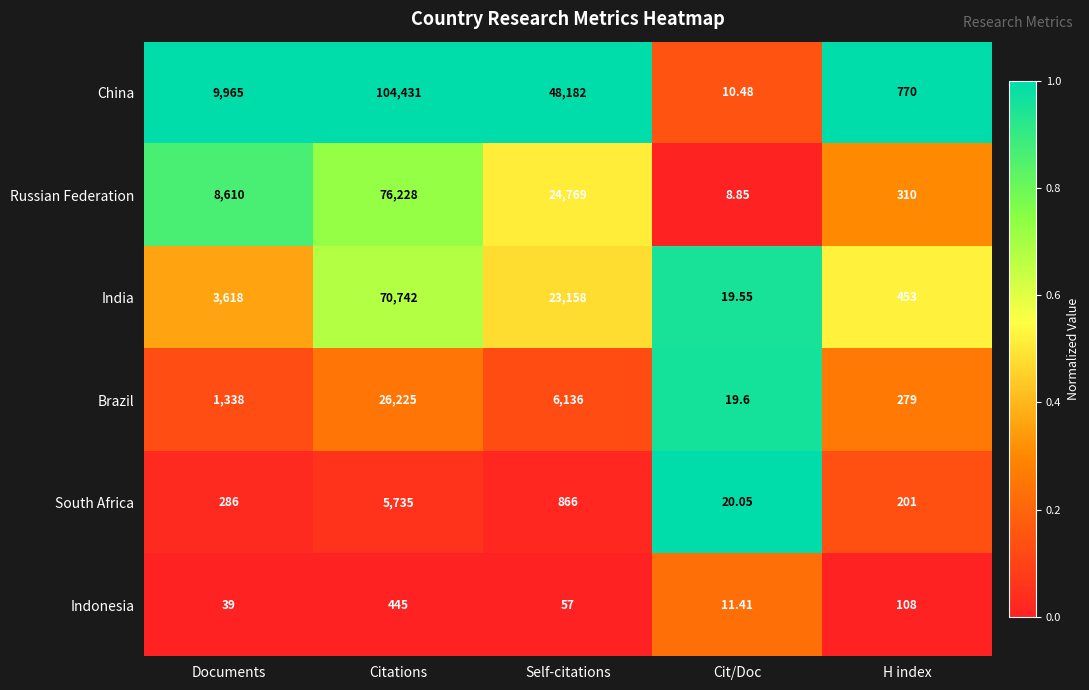

Count the number of categories in the chart.

5